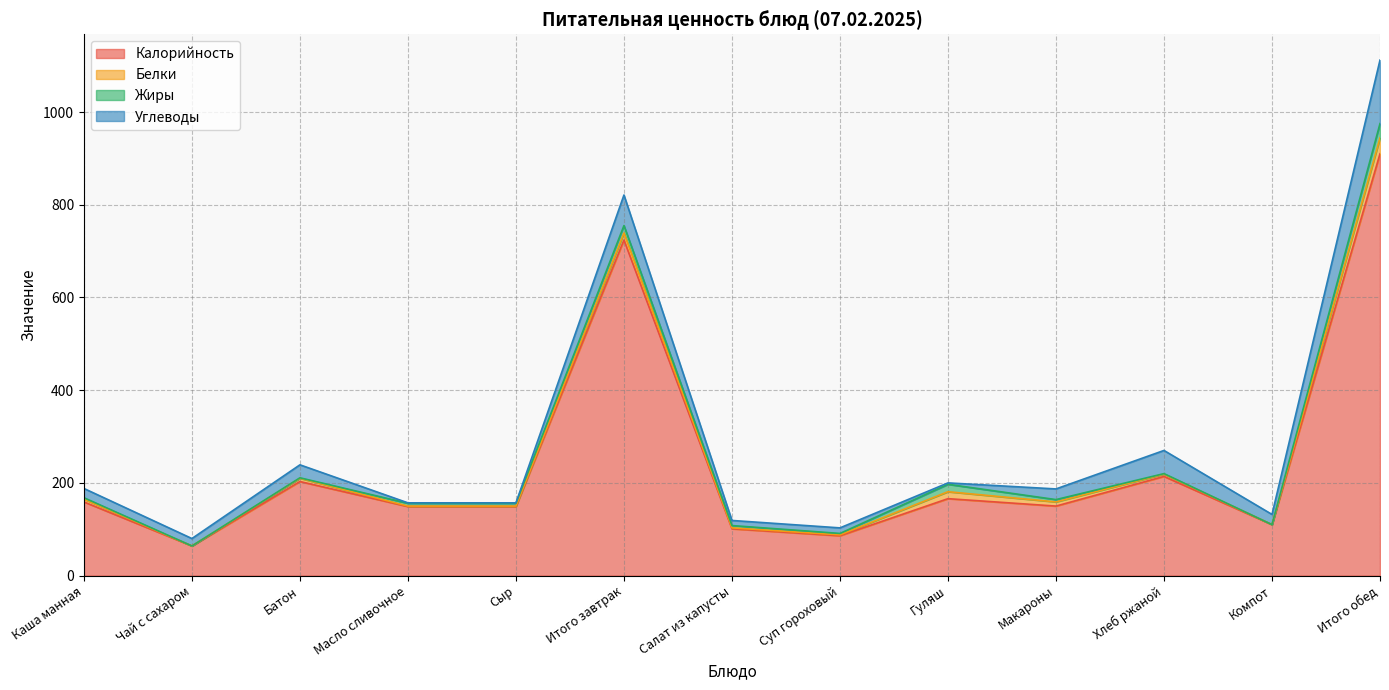

At which label is Калорийность closest to 487?

Итого завтрак